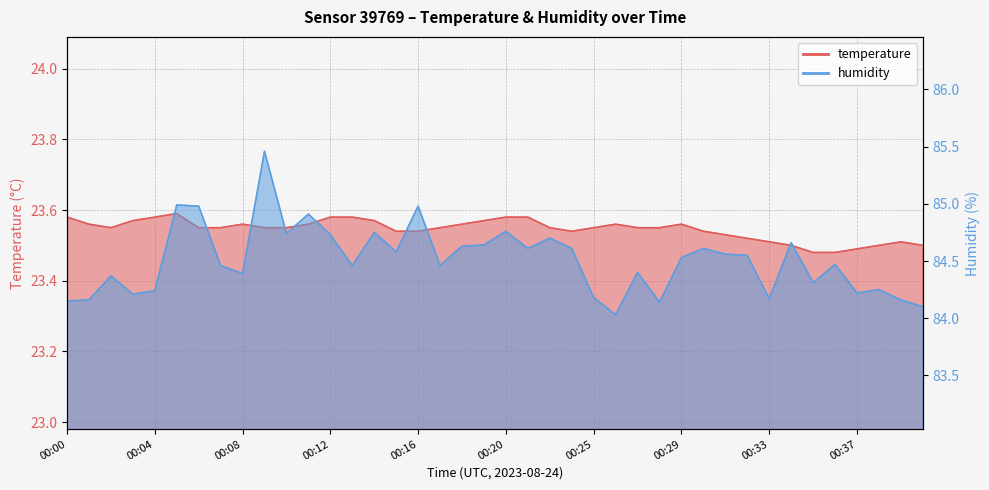

True or false: temperature and humidity cross at least once.

False